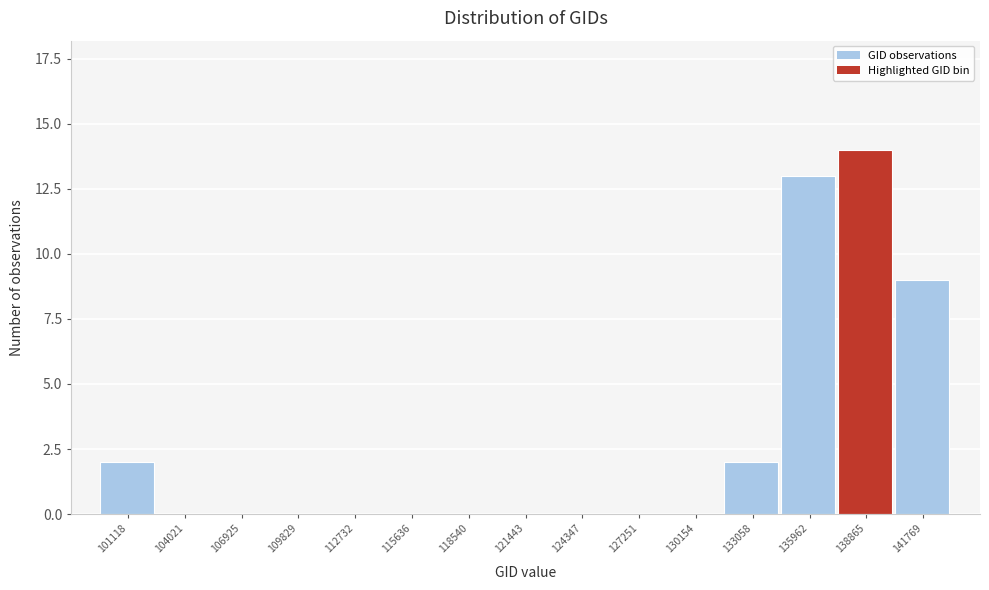

Reading right to left, transcribe all the data shown in this chart.

141769=9	138865=14	135962=13	133058=2	130154=0	127251=0	124347=0	121443=0	118540=0	115636=0	112732=0	109829=0	106925=0	104021=0	101118=2